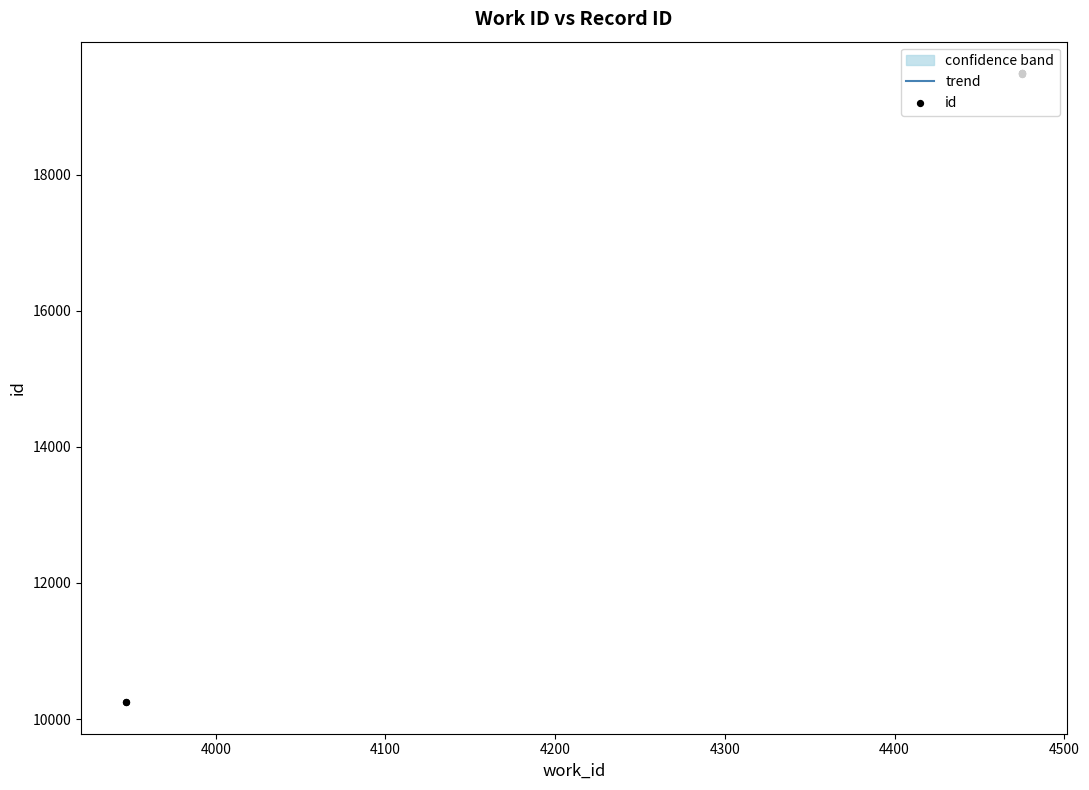

What is the ratio of the value at 3947 to the value at 3947?

1.0